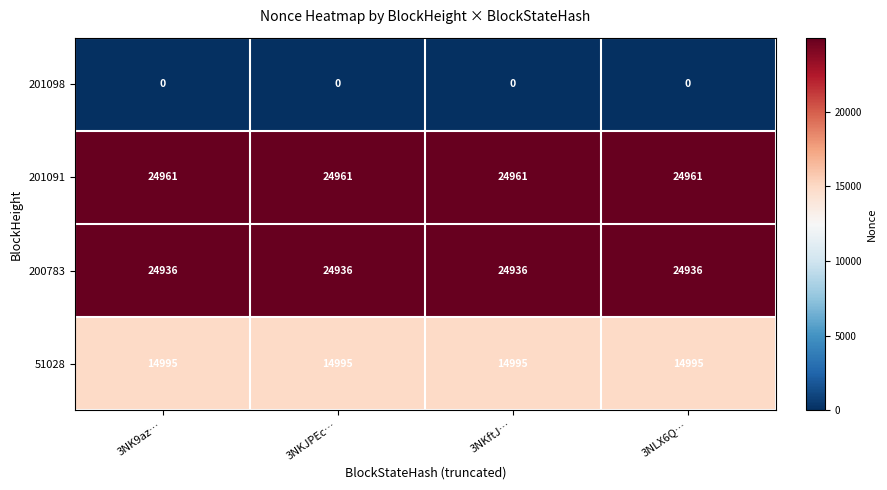

What is the sum of all 200783 values?

99744